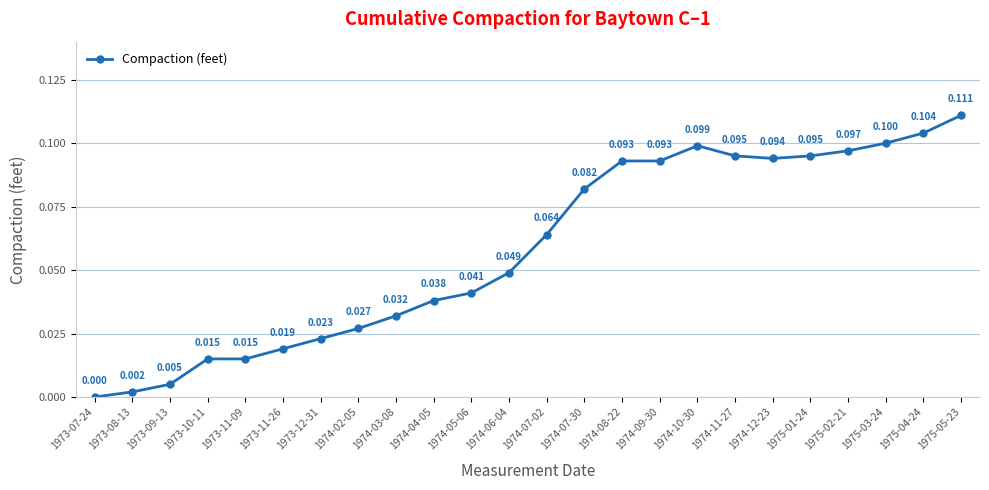

Rank the categories by value from highest to lowest.

1975-05-23, 1975-04-24, 1975-03-24, 1974-10-30, 1975-02-21, 1974-11-27, 1975-01-24, 1974-12-23, 1974-08-22, 1974-09-30, 1974-07-30, 1974-07-02, 1974-06-04, 1974-05-06, 1974-04-05, 1974-03-08, 1974-02-05, 1973-12-31, 1973-11-26, 1973-10-11, 1973-11-09, 1973-09-13, 1973-08-13, 1973-07-24